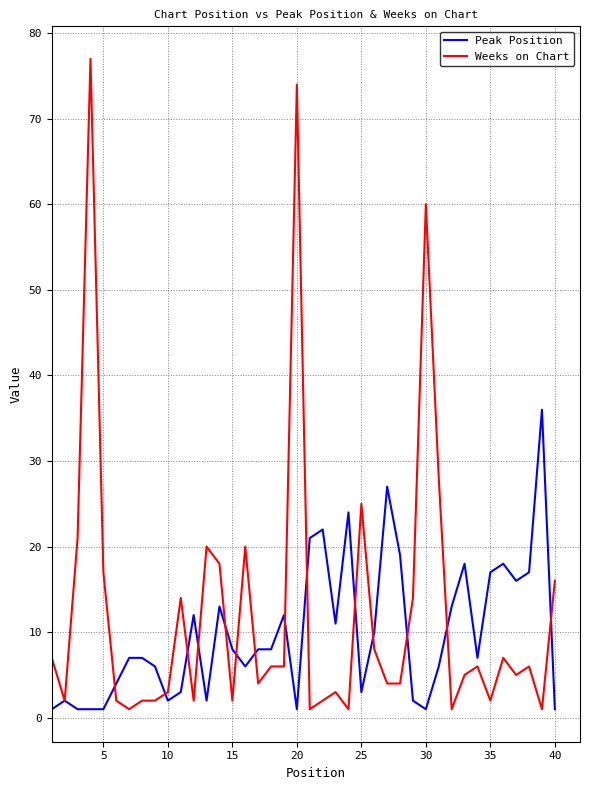

How many lines are shown in the chart?

2